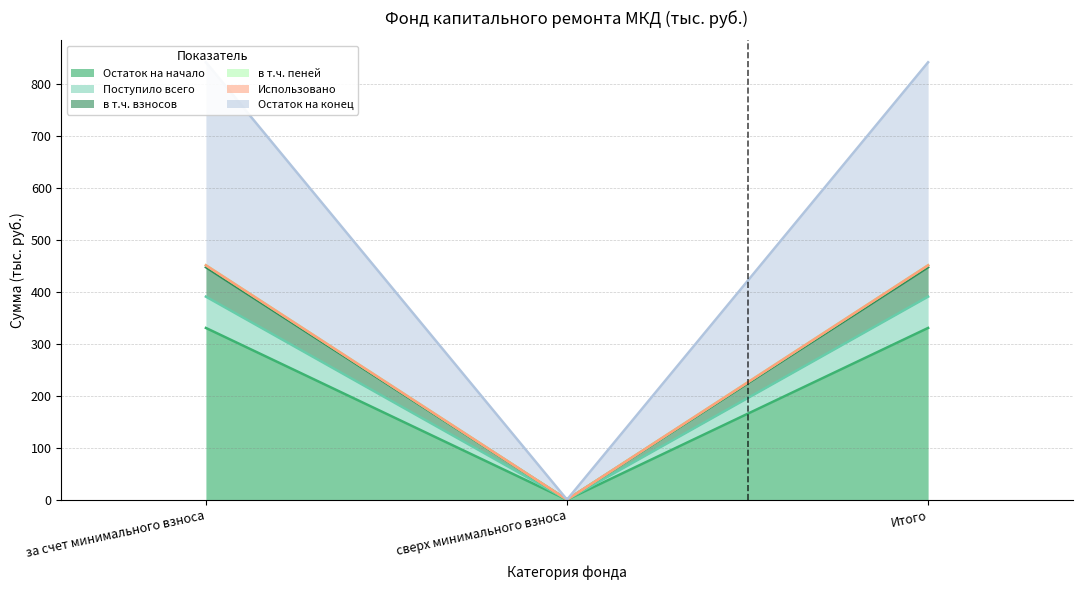

Count the number of categories in the chart.

3